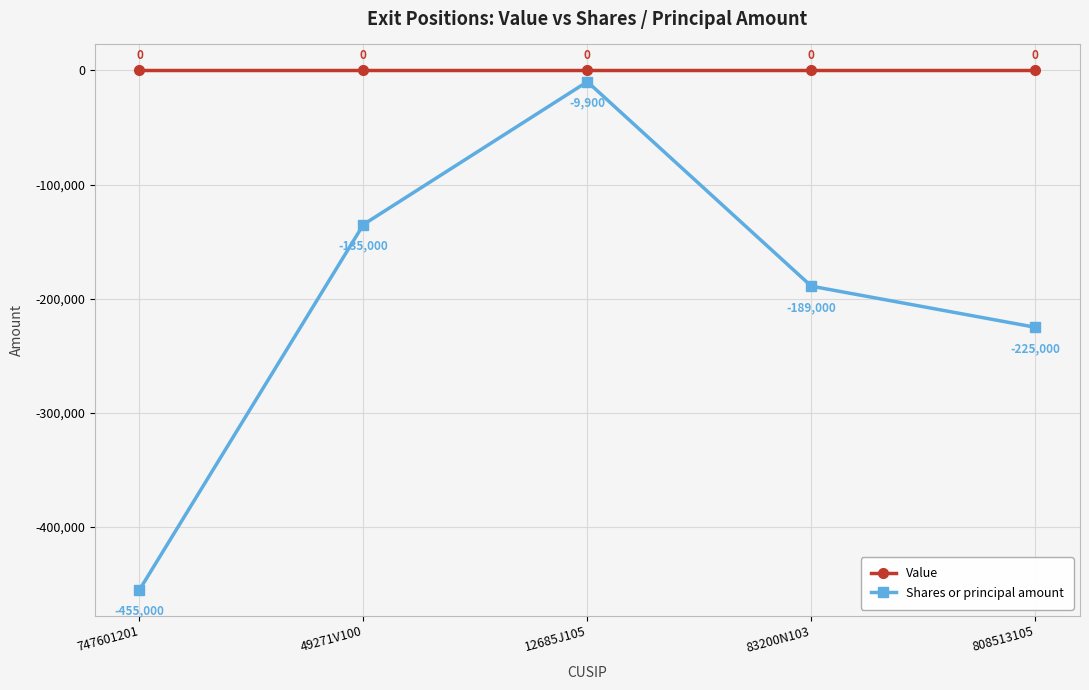

True or false: Value has more than 1 points higher than both neighbors.

False